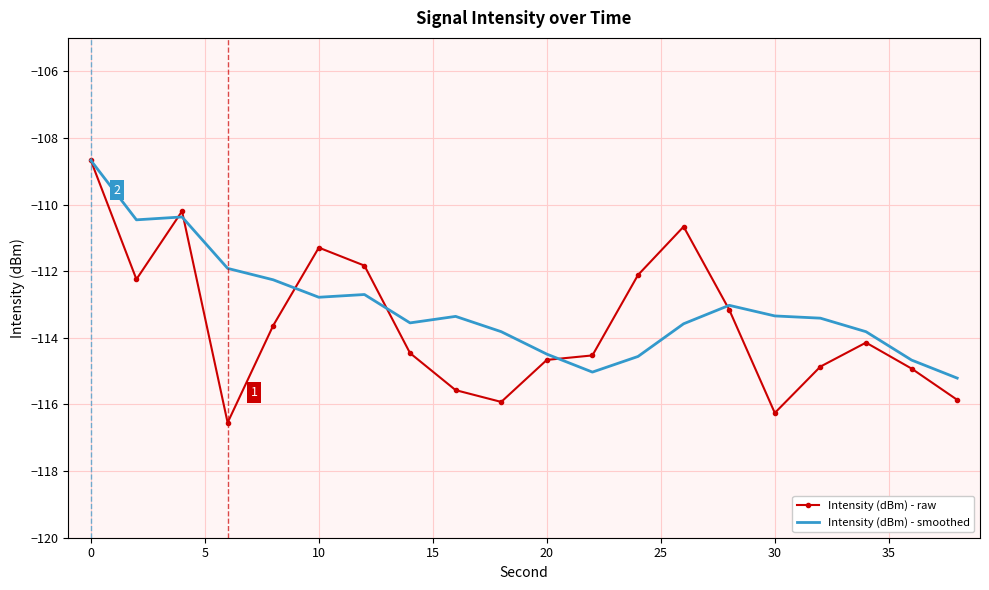

What is the lowest value of the Intensity (dBm) - raw series?

-116.5